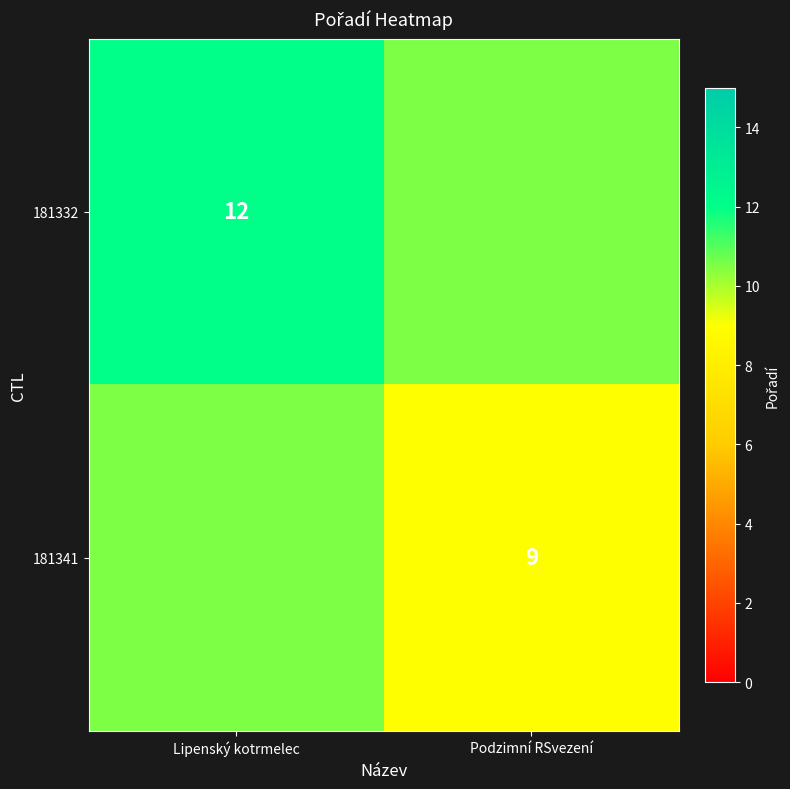

The 181341 series shows 3.3 at Podzimní RSvezení. True or false?

False